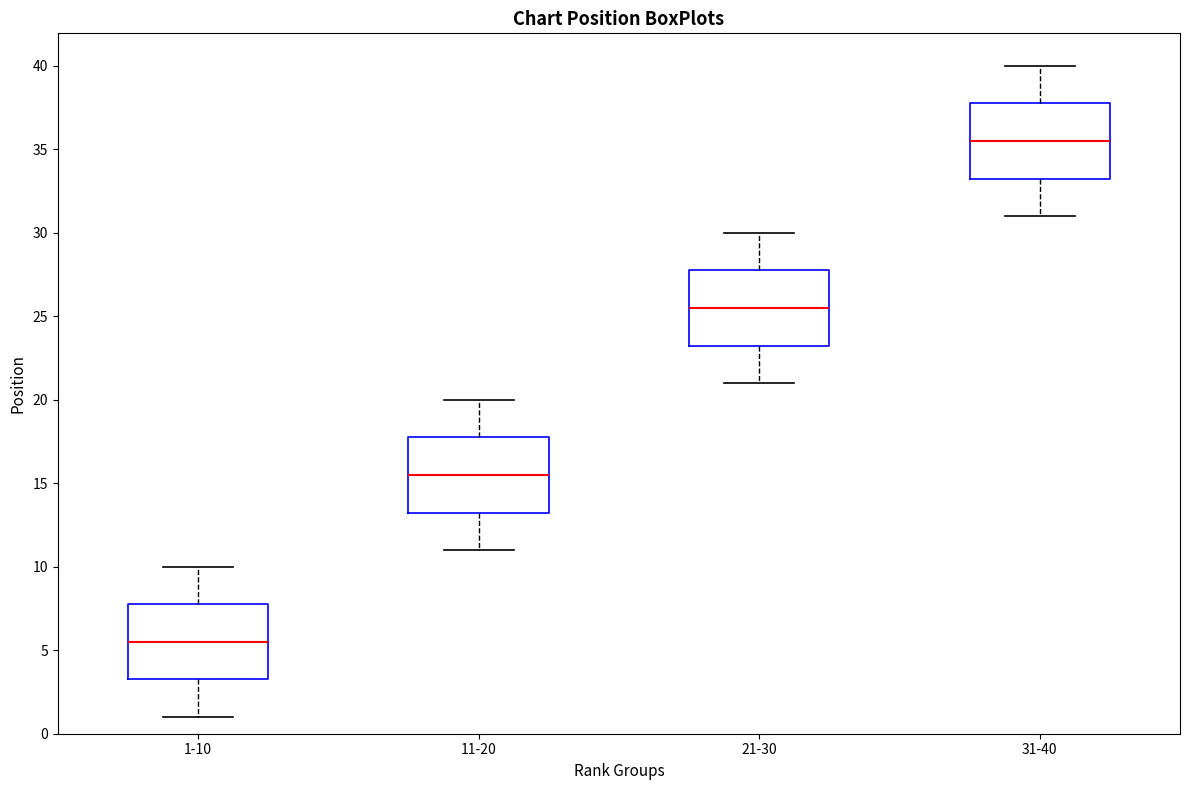

Where is the upper edge of the box for 21-30 on the y-axis? The values are not printed on the chart, so give them approximately, as read against the axis.

28.0